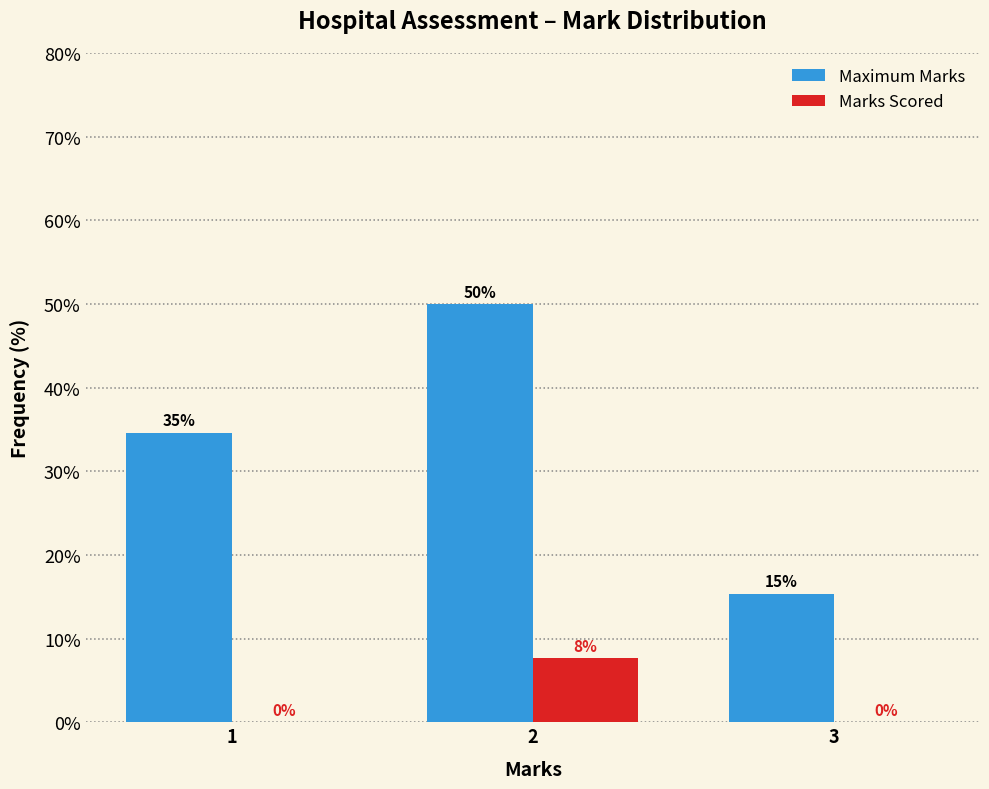

In the Marks Scored series, which range on the x-axis has the tallest bar?

1.5 to 2.5